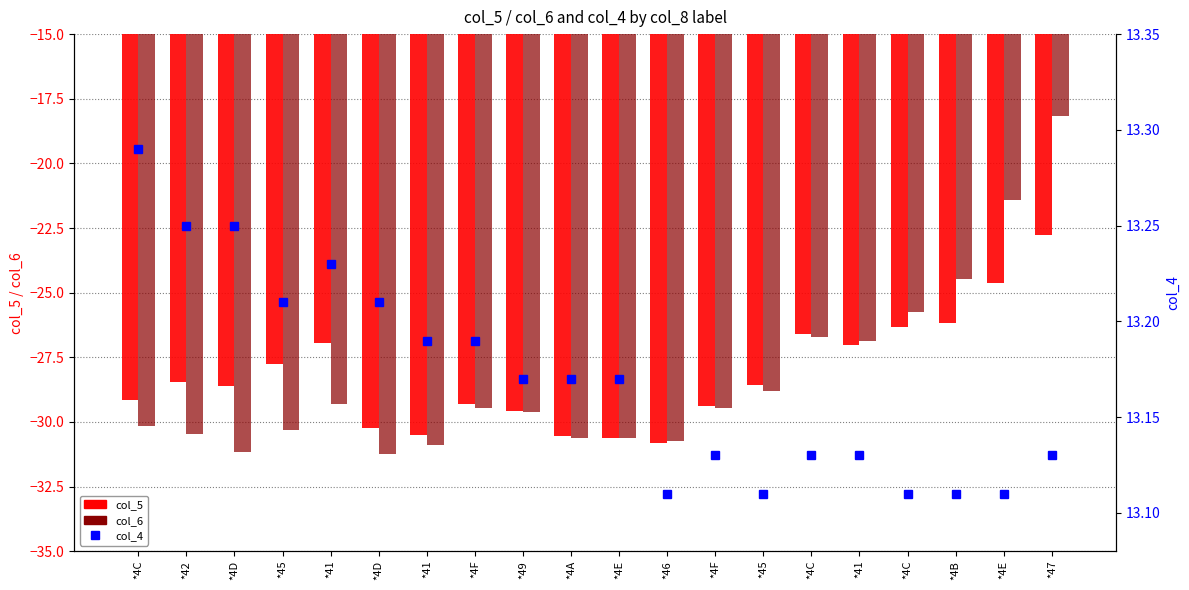

True or false: col_6 has a value of -46.8 at *4A.

False